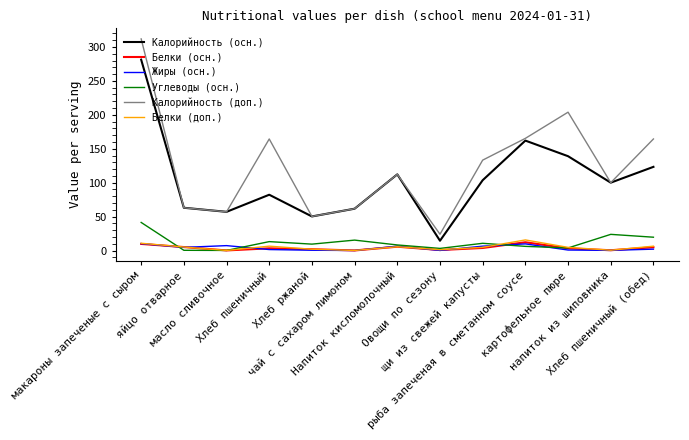

How many lines are shown in the chart?

6